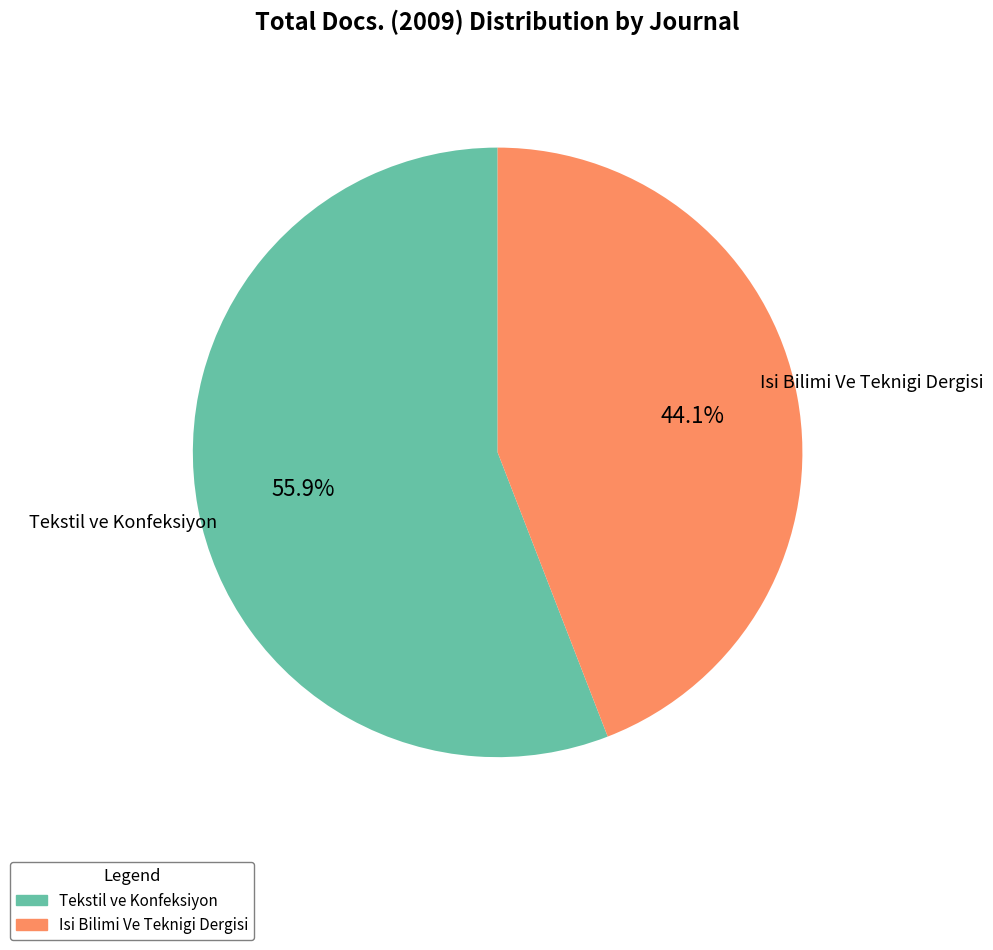

Which slice represents more than half of the pie?

Tekstil ve Konfeksiyon